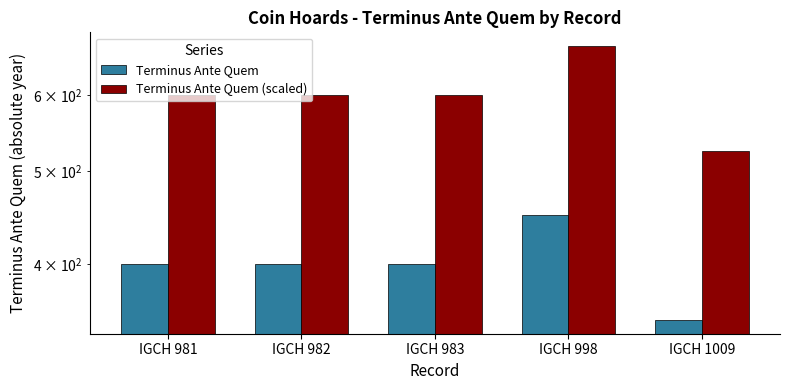

Rank the series by their maximum value, from highest to lowest.

Terminus Ante Quem (scaled), Terminus Ante Quem